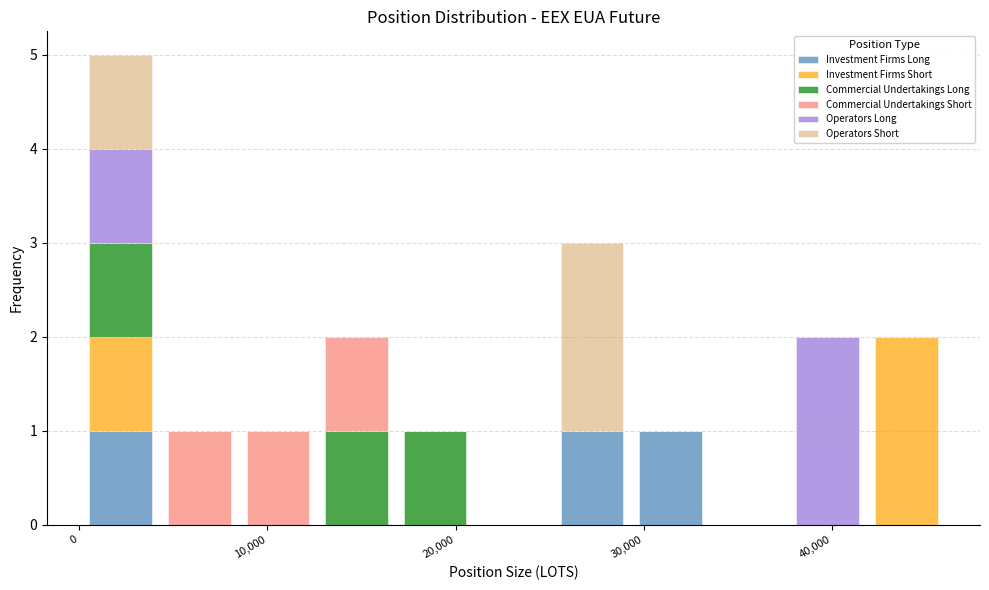

What is the total height of the stacked bar covering 17000 to 21000 on the x-axis? Neither the bar edges nor the heights are printed on the chart, so give them approximately, as read against the axes.

1